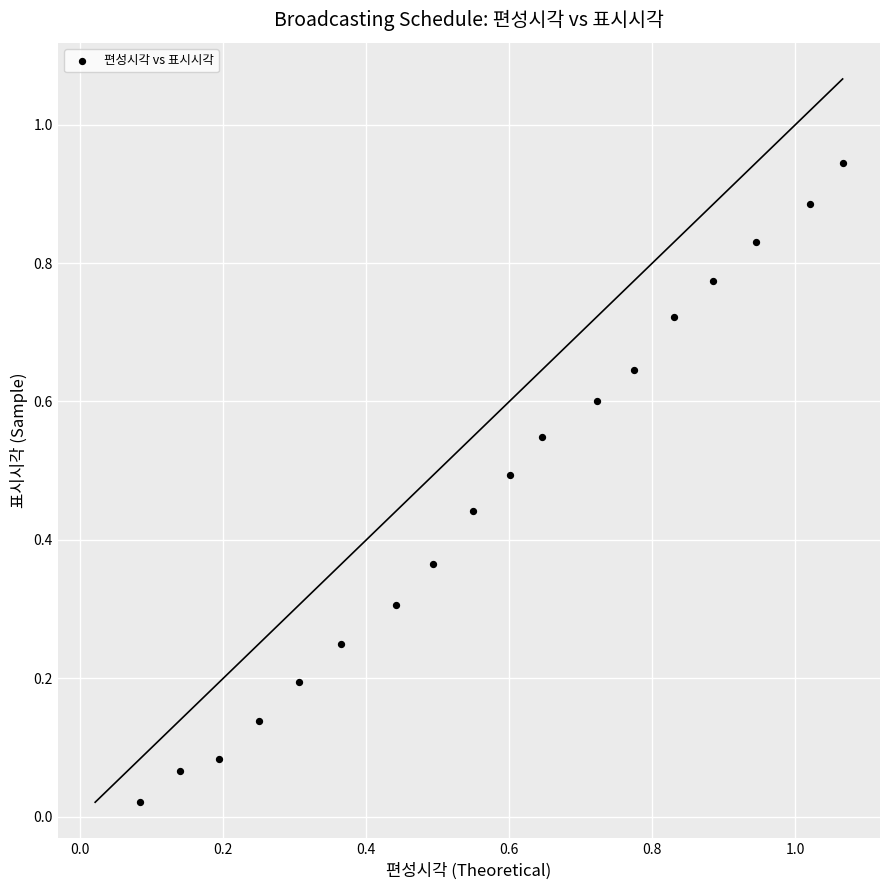

What is the range of X values (max minus min)?

1.0